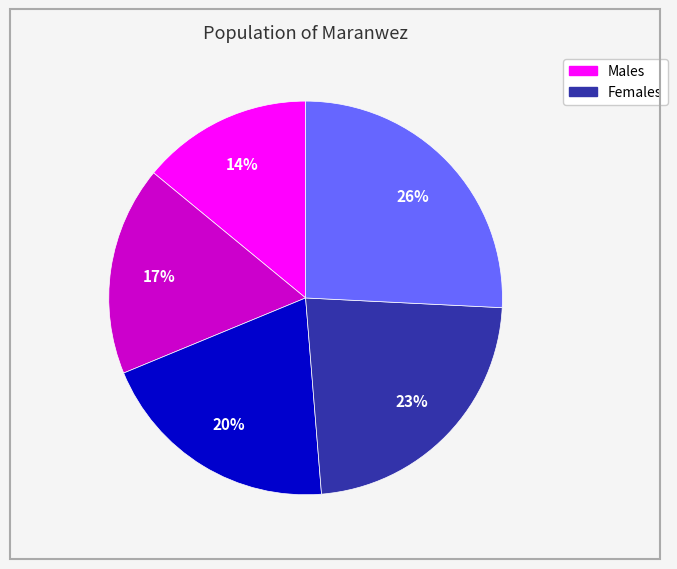

To the nearest percent, what is the difference between the largest and smallest slice percentages?

12%